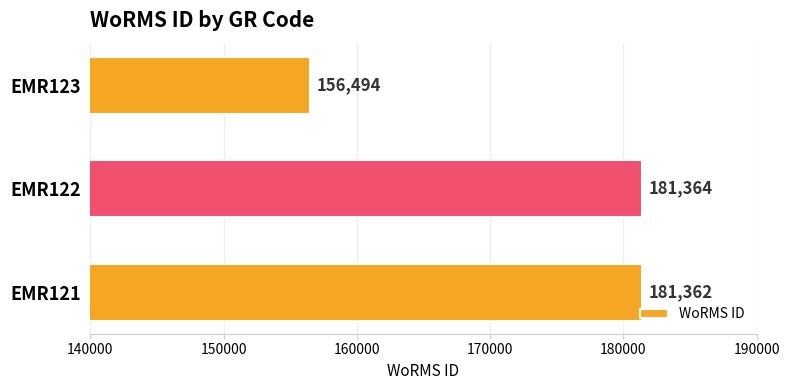

At which category does the chart reach its minimum across all series?

EMR123